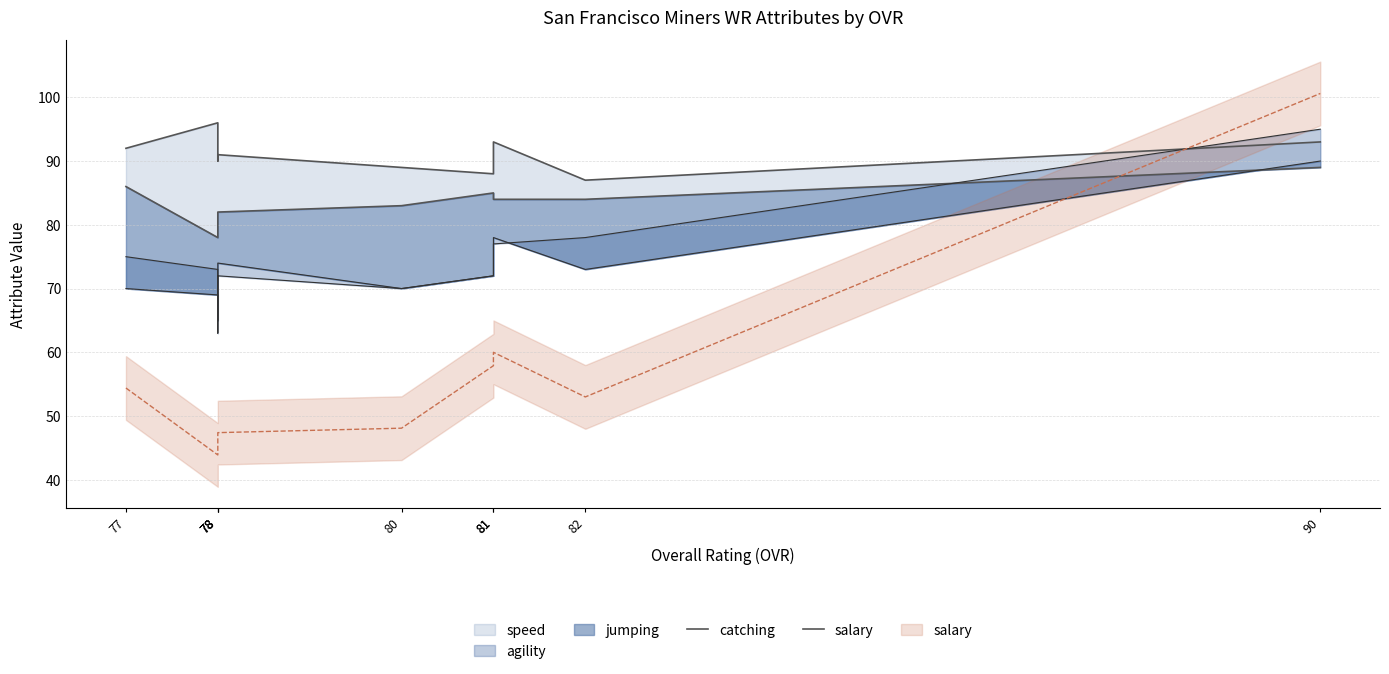

The value of salary at 90 is 89. True or false?

True